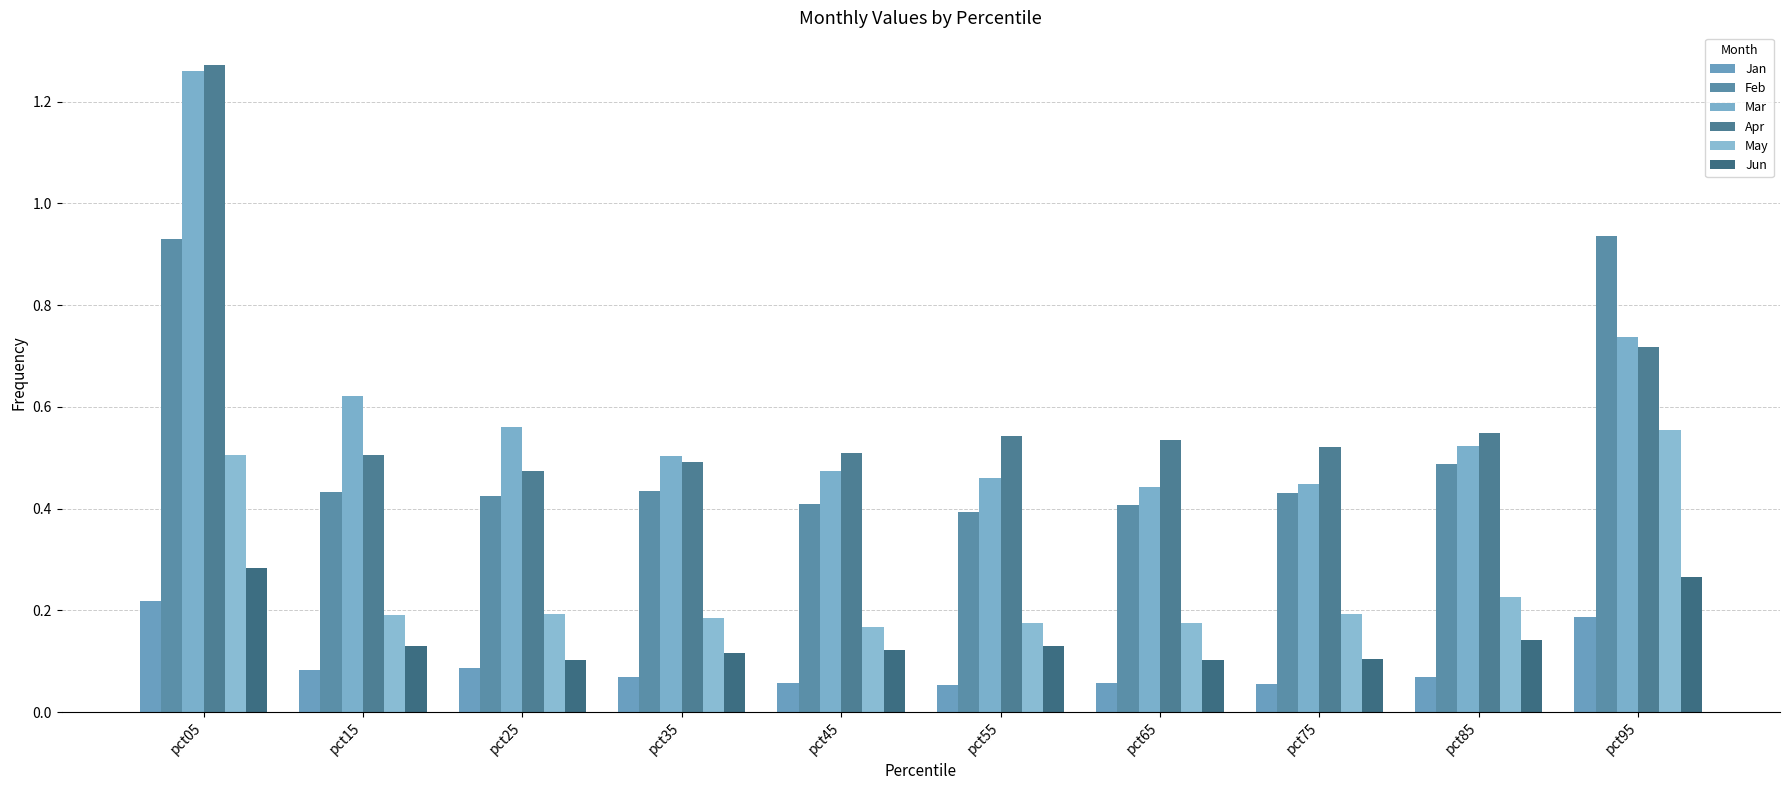

How many groups of bars are there?

10